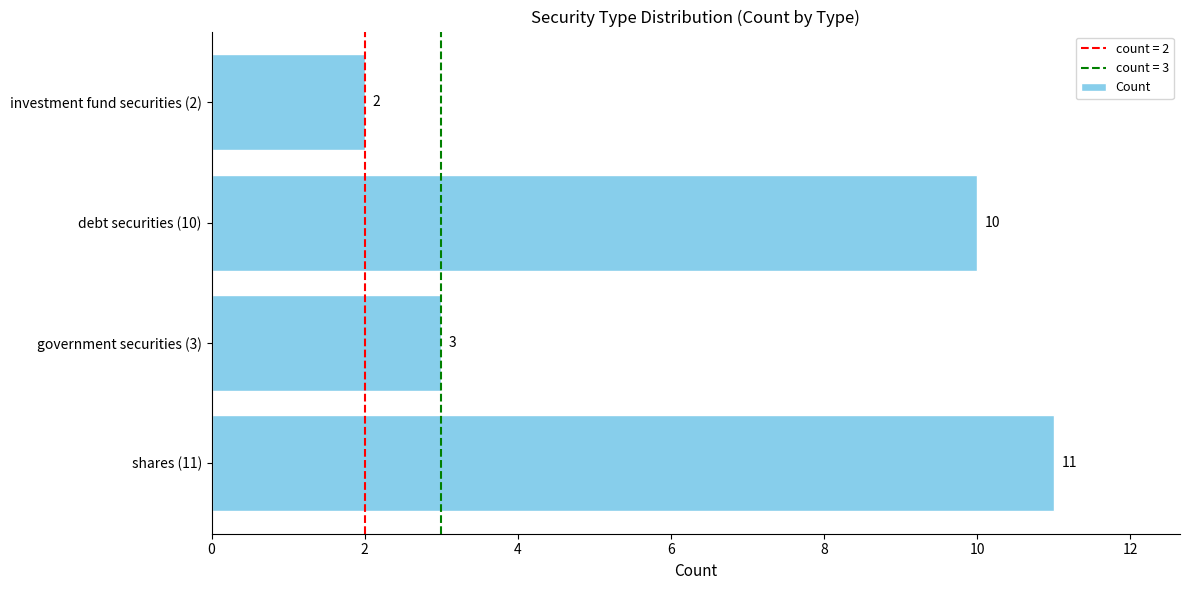

List the labels in order of value, smallest first.

investment fund securities (2), government securities (3), debt securities (10), shares (11)